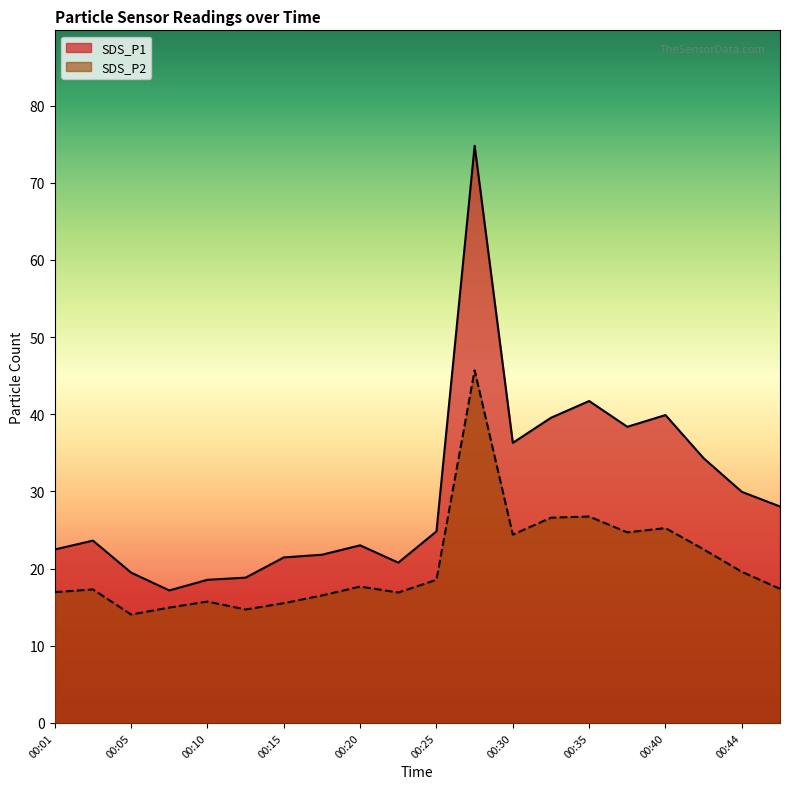

At which category does SDS_P1 reach its first local peak?

00:03